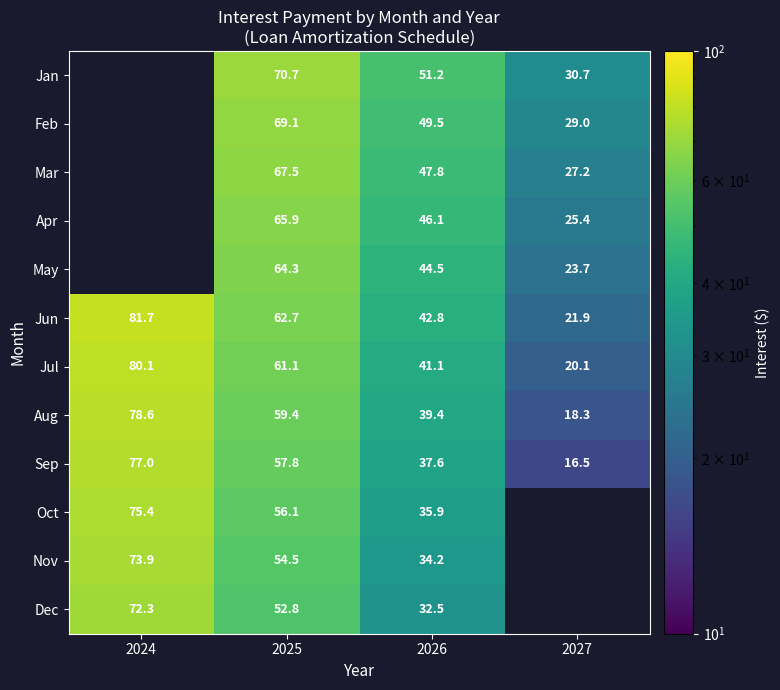

How many data points does each series have?

4